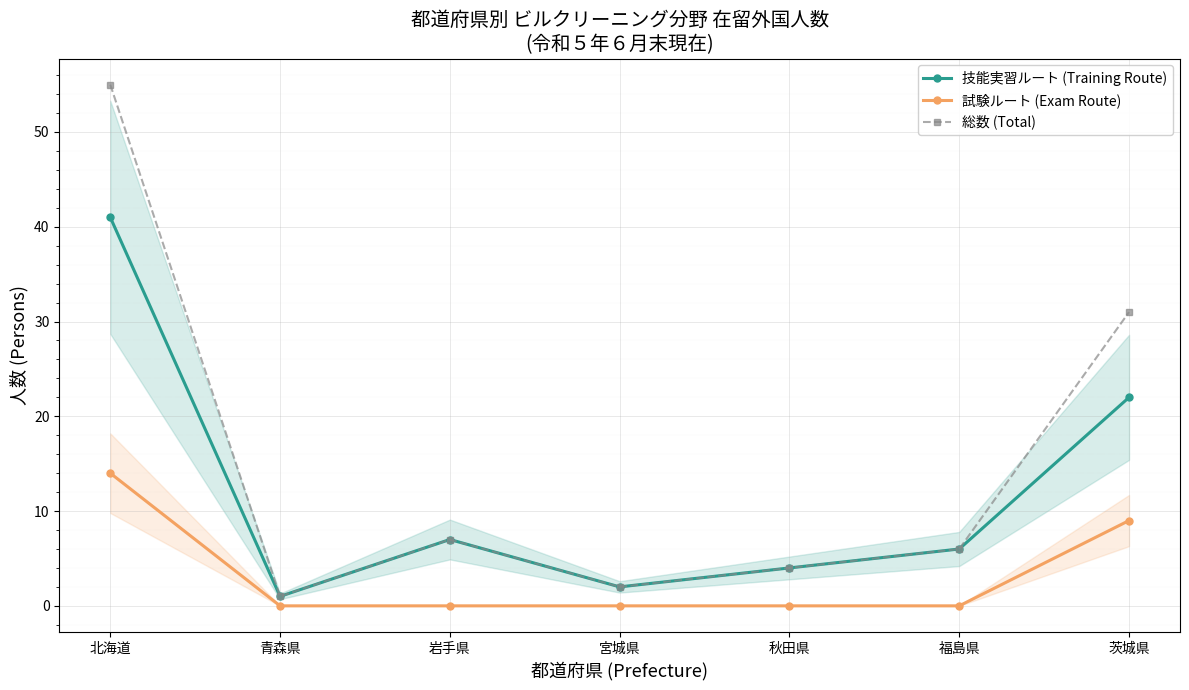

At which label does 試験ルート (Exam Route) reach its minimum?

青森県